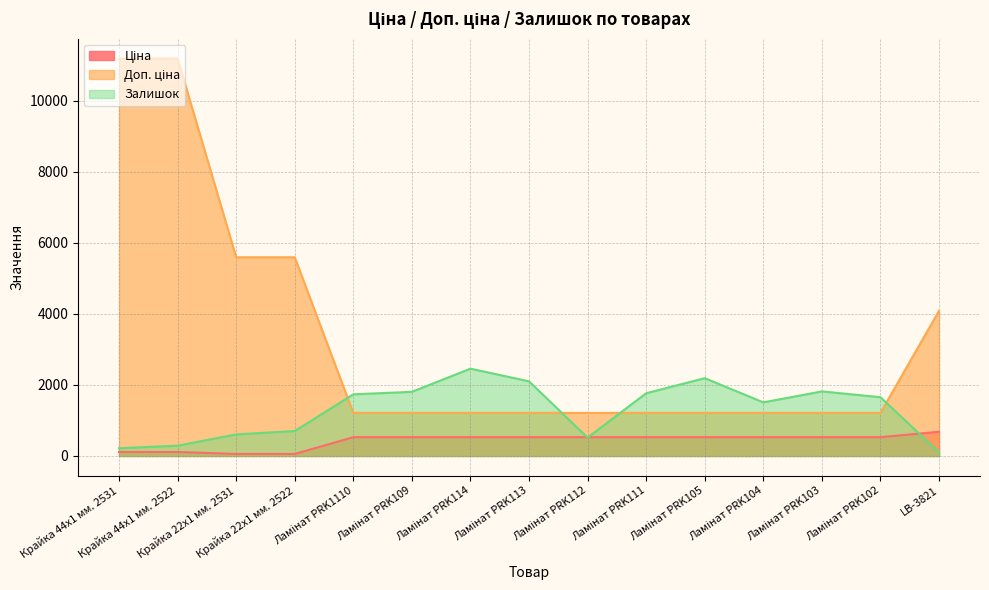

Where do Ціна and Залишок first cross each other?

Ламінат PRK113 and Ламінат PRK112